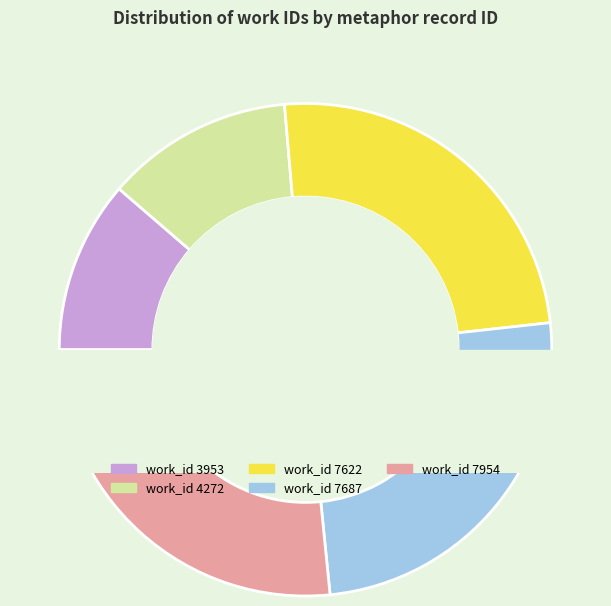

To the nearest percent, what is the difference between the largest and smallest slice percentages?

15%